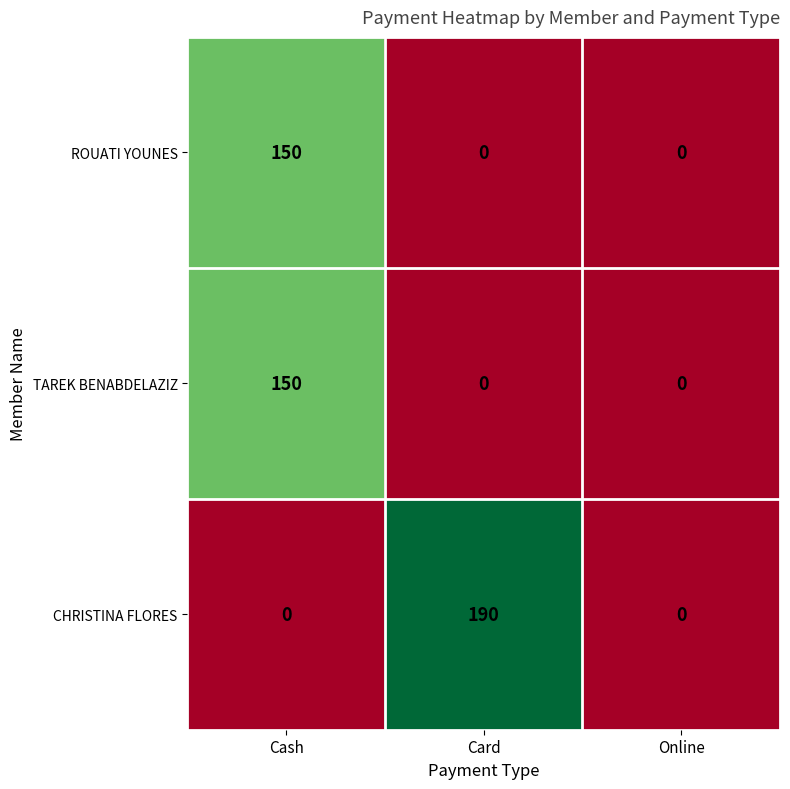

Reading right to left, transcribe all the data shown in this chart.

ROUATI YOUNES: Online=0	Card=0	Cash=150
TAREK BENABDELAZIZ: Online=0	Card=0	Cash=150
CHRISTINA FLORES: Online=0	Card=190	Cash=0